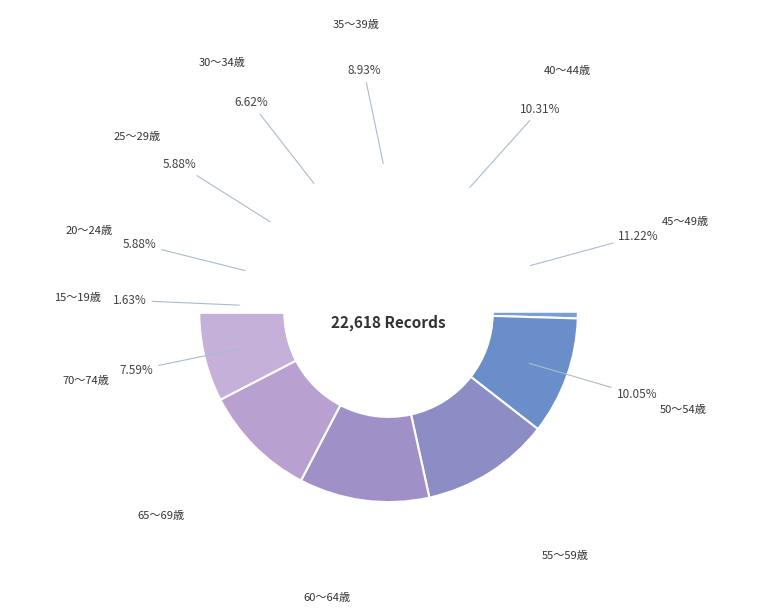

Rank the categories by value from highest to lowest.

45～49歳, 60～64歳, 55～59歳, 40～44歳, 50～54歳, 65～69歳, 35～39歳, 70～74歳, 30～34歳, 25～29歳, 20～24歳, 15～19歳